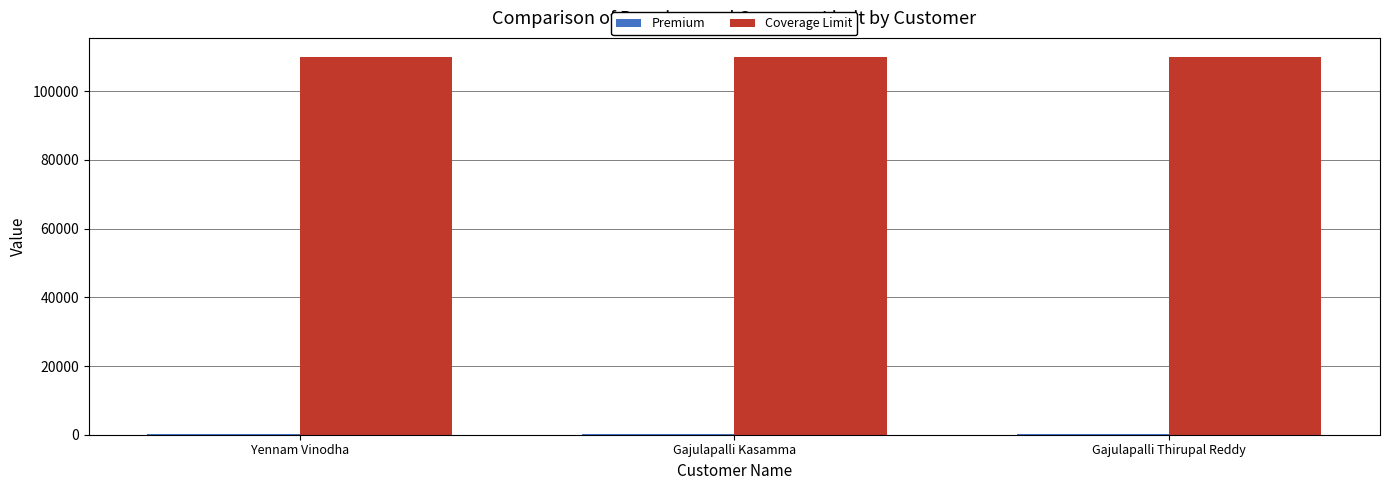

What is the highest value of the Coverage Limit series?

110000.0